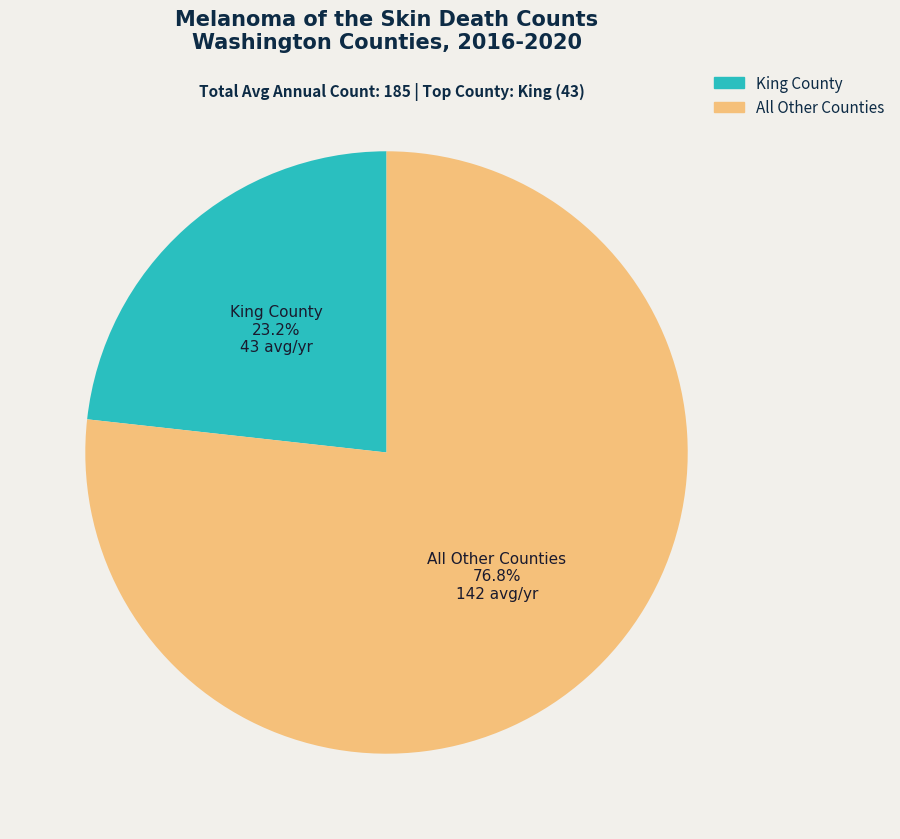

Is there any slice that represents more than half of the pie?

Yes